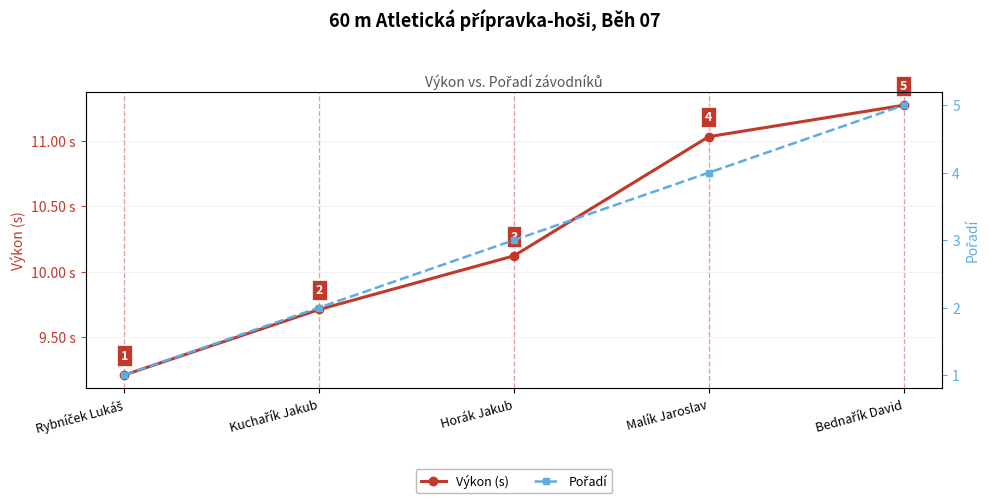

Between Rybníček Lukáš and Malík Jaroslav, which series saw the biggest shift?

Pořadí